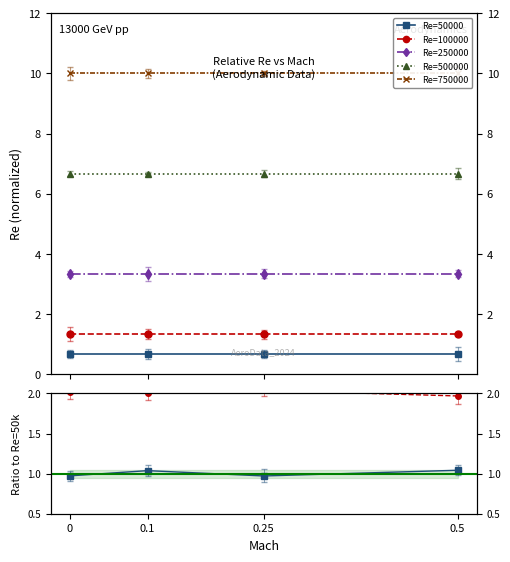

What are all the series names shown in the legend?

Re=50000, Re=100000, Re=250000, Re=500000, Re=750000